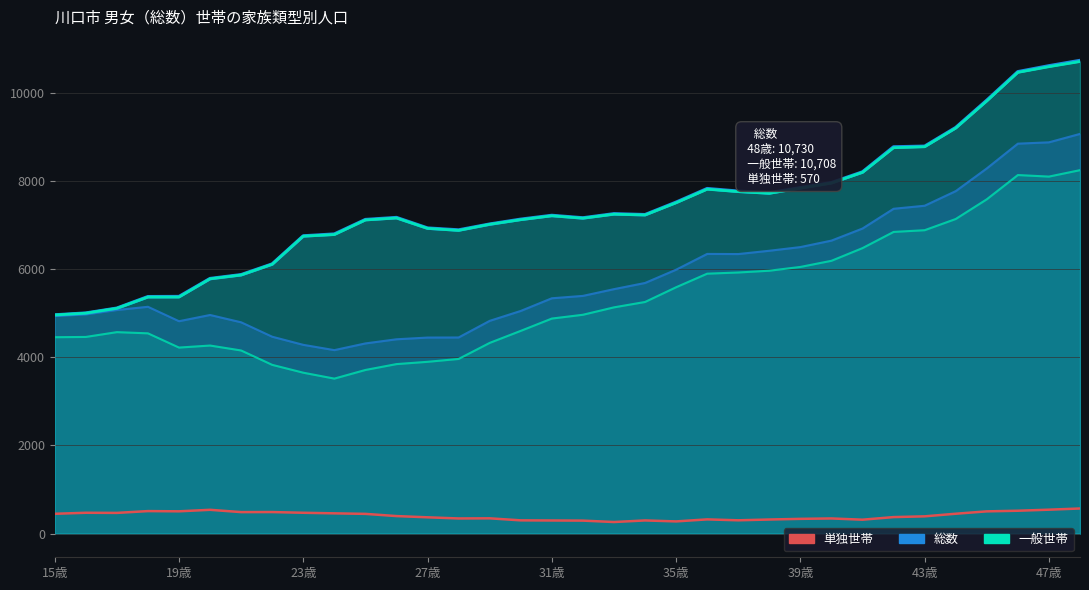

True or false: 一般世帯_line and 総数_line cross at least once.

False